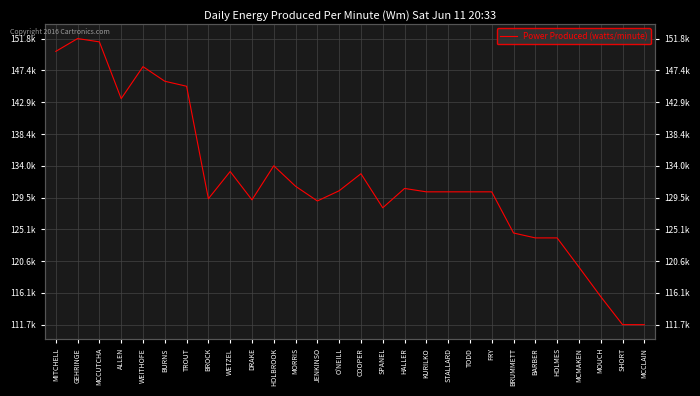

What is the sum of the values at FRY and HOLMES?

254154.7